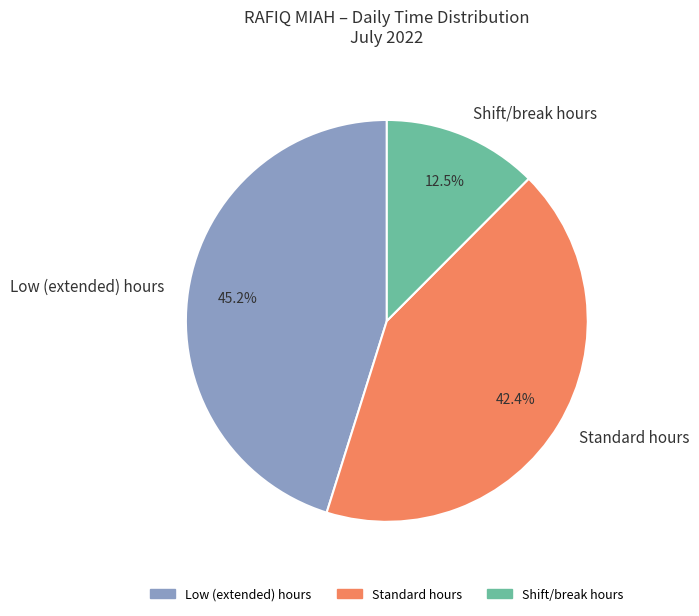

Does any single category account for the majority?

No